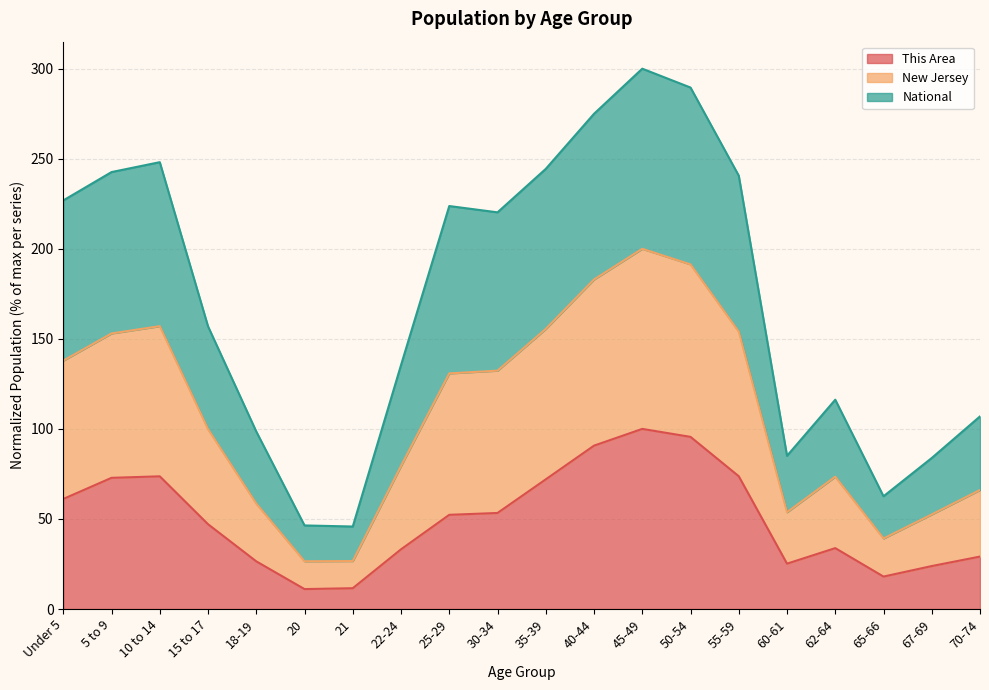

What is the minimum value shown in the chart?

11.1